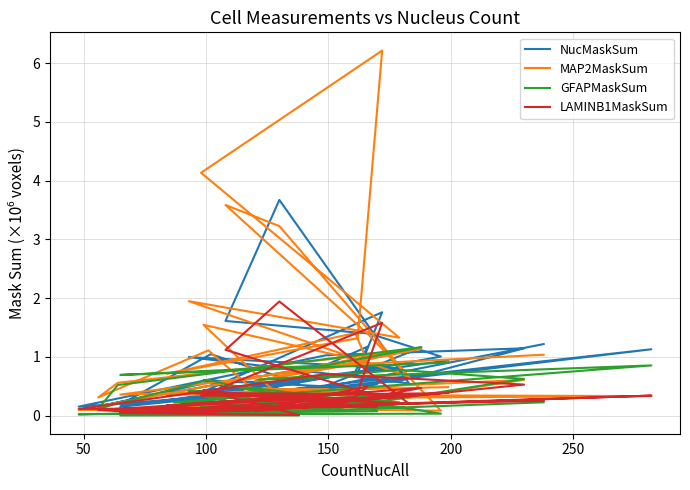

Reading right to left, extract all data points from this chart.

NucMaskSum: 0.9	0.1	0.5	1.2	0.2	0.2	0.6	0.4	0.5	0.2	1.1	0.3	0.6	1.1	1.0	0.2	0.5	0.5	0.6	0.5	1.0	0.2	0.4	0.2	1.0	1.4	1.6	3.7	0.5	1.0	0.8	0.4	1.8	0.7	0.3	0.7	1.2	0.3	0.5	1.2
MAP2MaskSum: 0.5	0.4	0.8	1.1	0.6	0.3	1.1	0.5	0.4	0.4	0.3	0.3	0.5	0.6	0.1	0.1	1.0	0.9	1.5	0.0	0.0	0.1	0.2	0.1	0.1	1.4	3.6	3.2	0.7	1.9	1.3	4.1	6.2	1.3	0.7	1.4	0.9	0.6	0.9	1.0
GFAPMaskSum: 0.9	0.7	0.9	1.2	0.5	0.1	0.6	0.4	0.3	0.2	0.9	0.6	0.8	0.6	0.1	0.0	0.1	0.2	0.3	0.0	0.0	0.0	0.1	0.0	0.0	0.2	0.5	0.4	0.1	0.4	0.2	0.1	0.4	0.2	0.1	0.3	0.2	0.2	0.1	0.2
LAMINB1MaskSum: 0.4	0.0	0.2	0.5	0.1	0.1	0.2	0.1	0.2	0.1	0.3	0.1	0.3	0.5	0.7	0.1	0.2	0.2	0.4	0.0	0.0	0.0	0.1	0.1	0.4	0.4	1.1	1.9	0.2	0.4	0.4	0.3	1.6	0.4	0.2	0.3	0.5	0.1	0.2	0.3